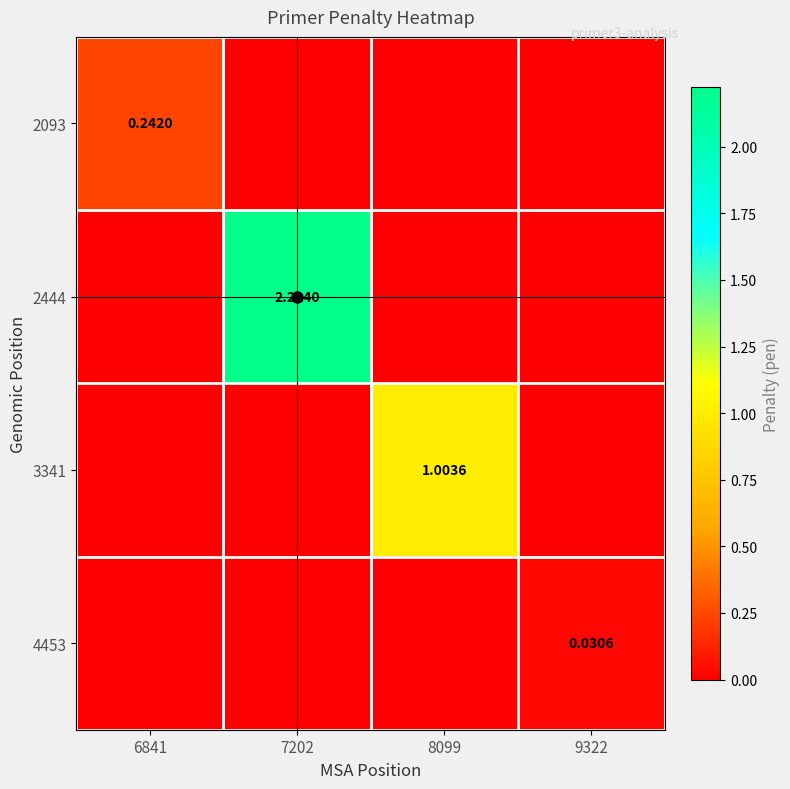

The 2444 series shows -0.7 at 9322. True or false?

False